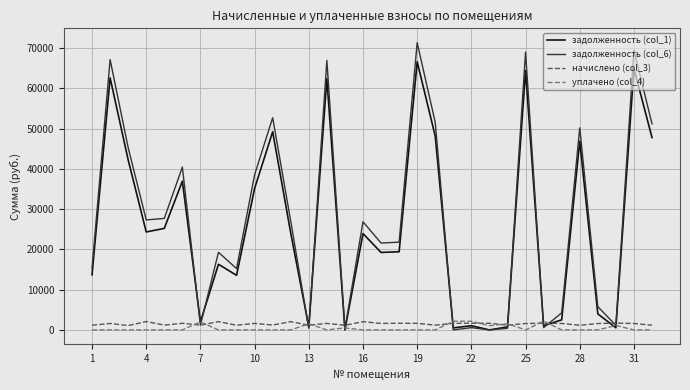

What is the maximum value shown in the chart?

71372.3